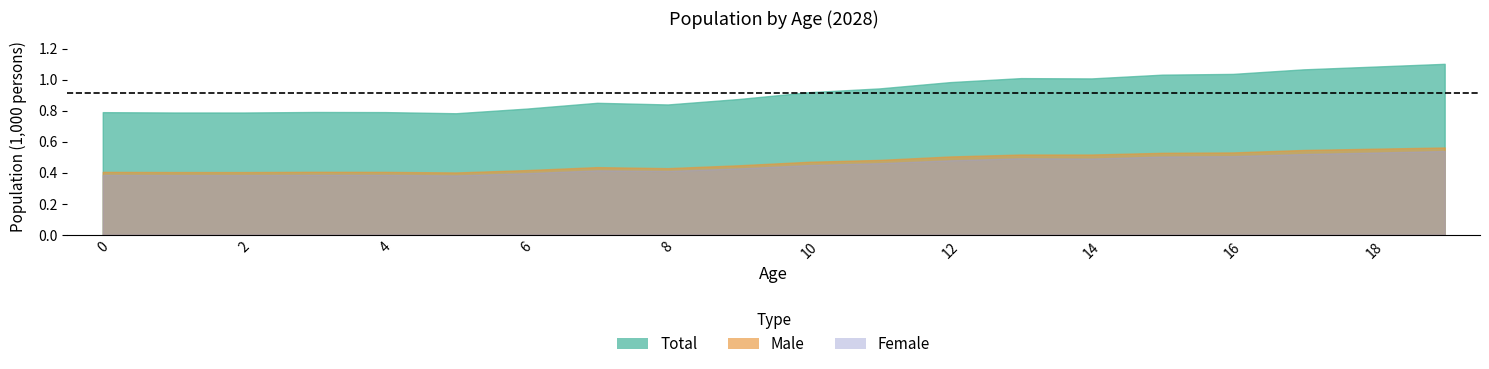

What is the average value of the Total series?

914.5